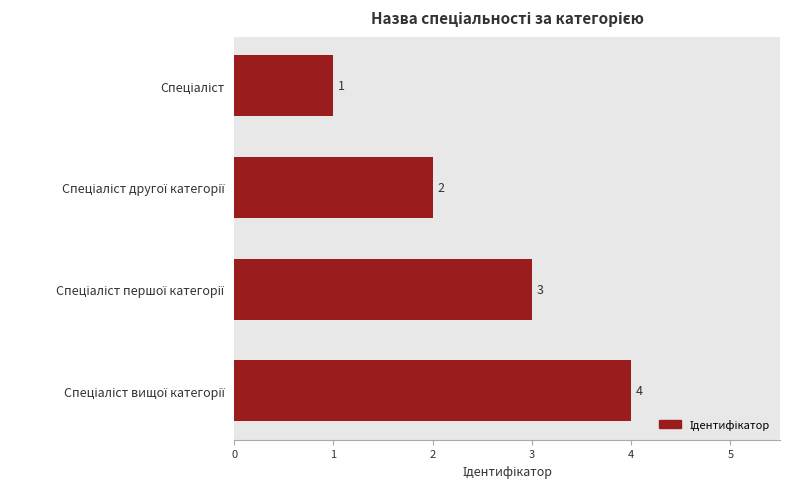

Read the value at Спеціаліст другої категорії.

2